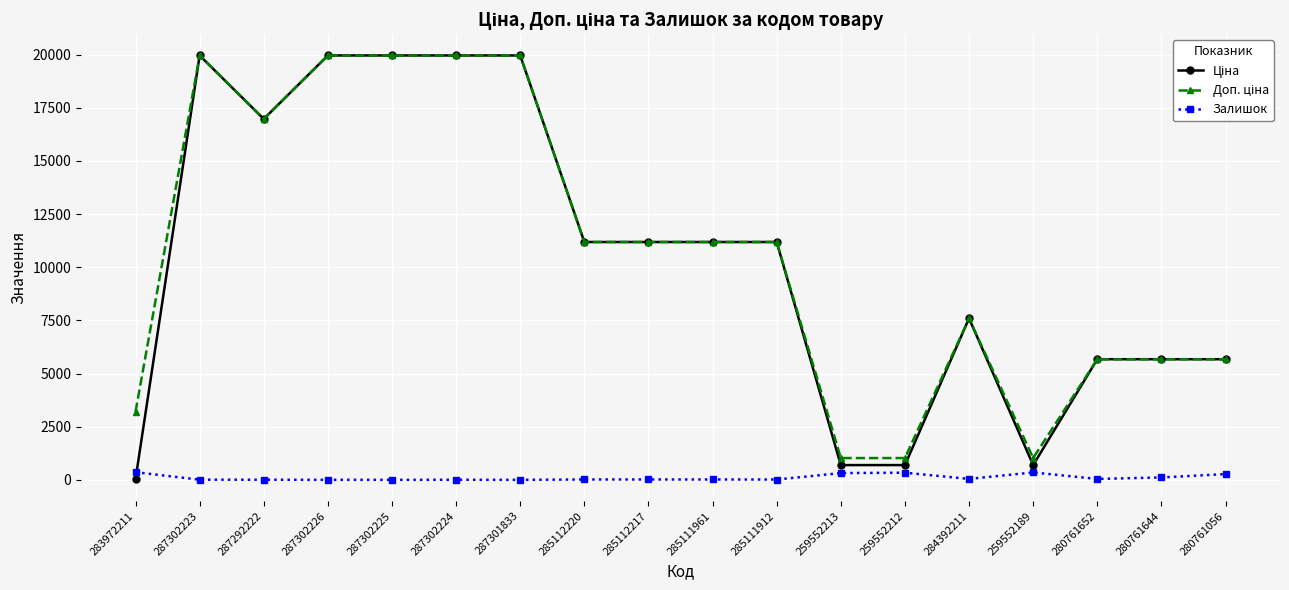

What is the total value across all series at 287301833?

39928.3